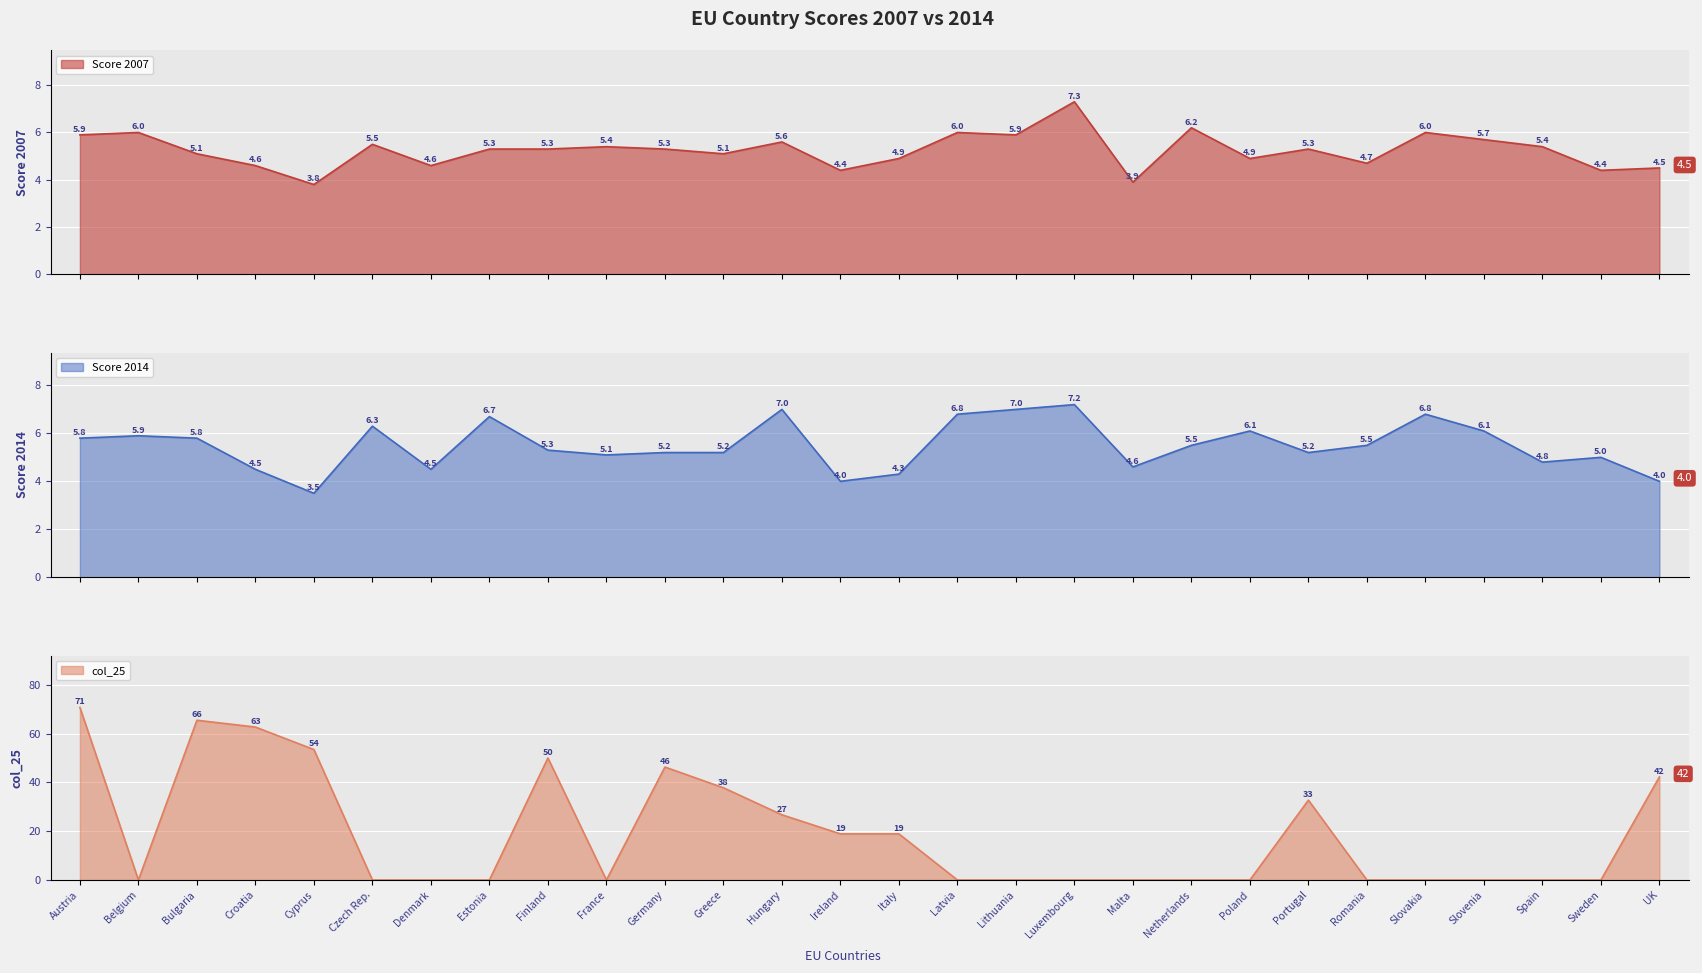

What are all the series names shown in the legend?

Score 2007, Score 2014, col_25